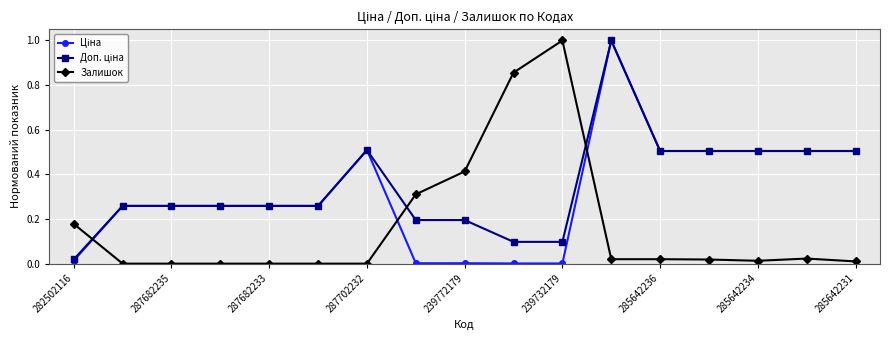

What is the maximum value shown in the chart?

1.0